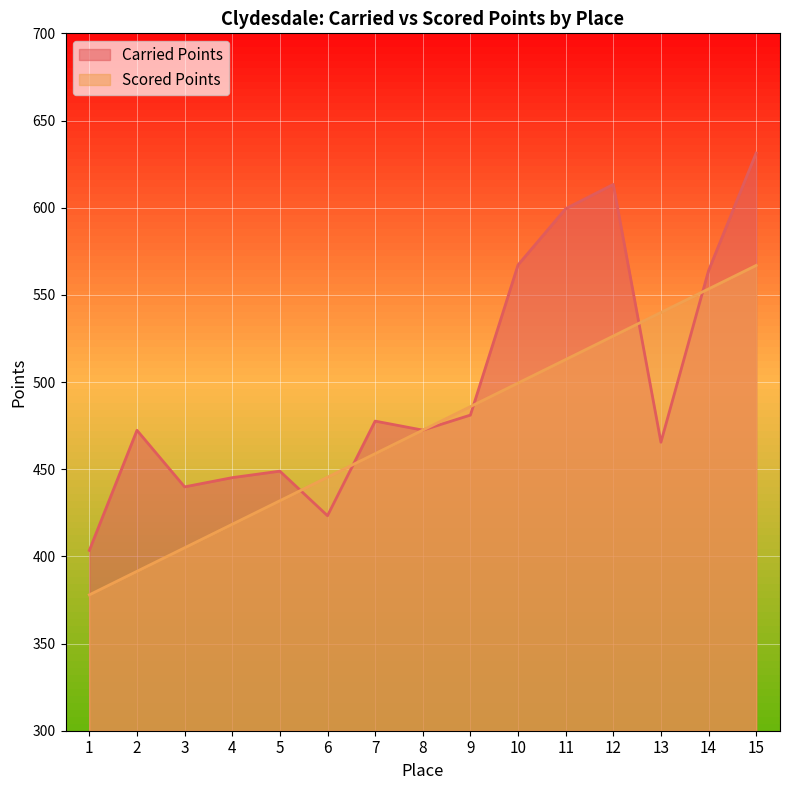

After their last crossing, which series has the higher values: Carried Points or Scored Points?

Carried Points